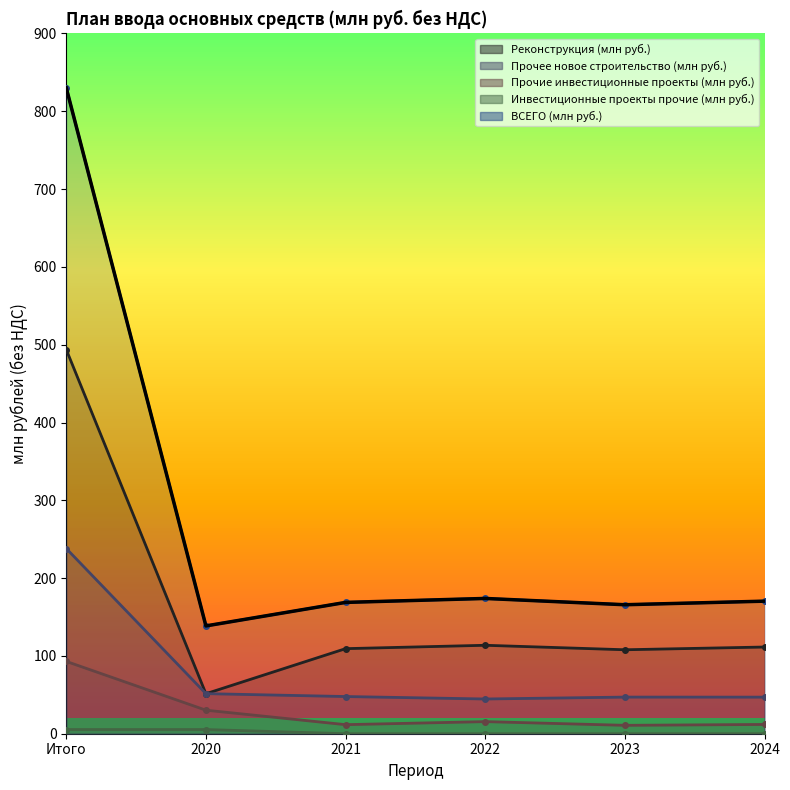

The Прочее новое строительство (млн руб.) series shows 31.1 at 2021. True or false?

False